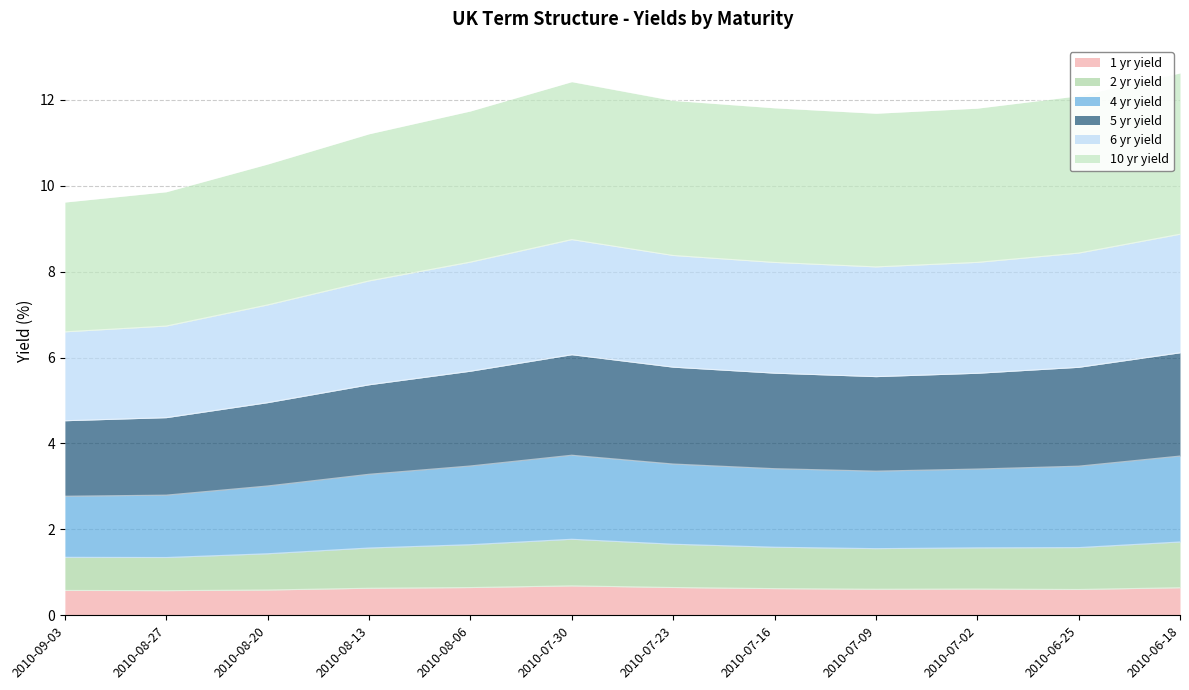

What is the label of the 3rd point from the left?

2010-08-20